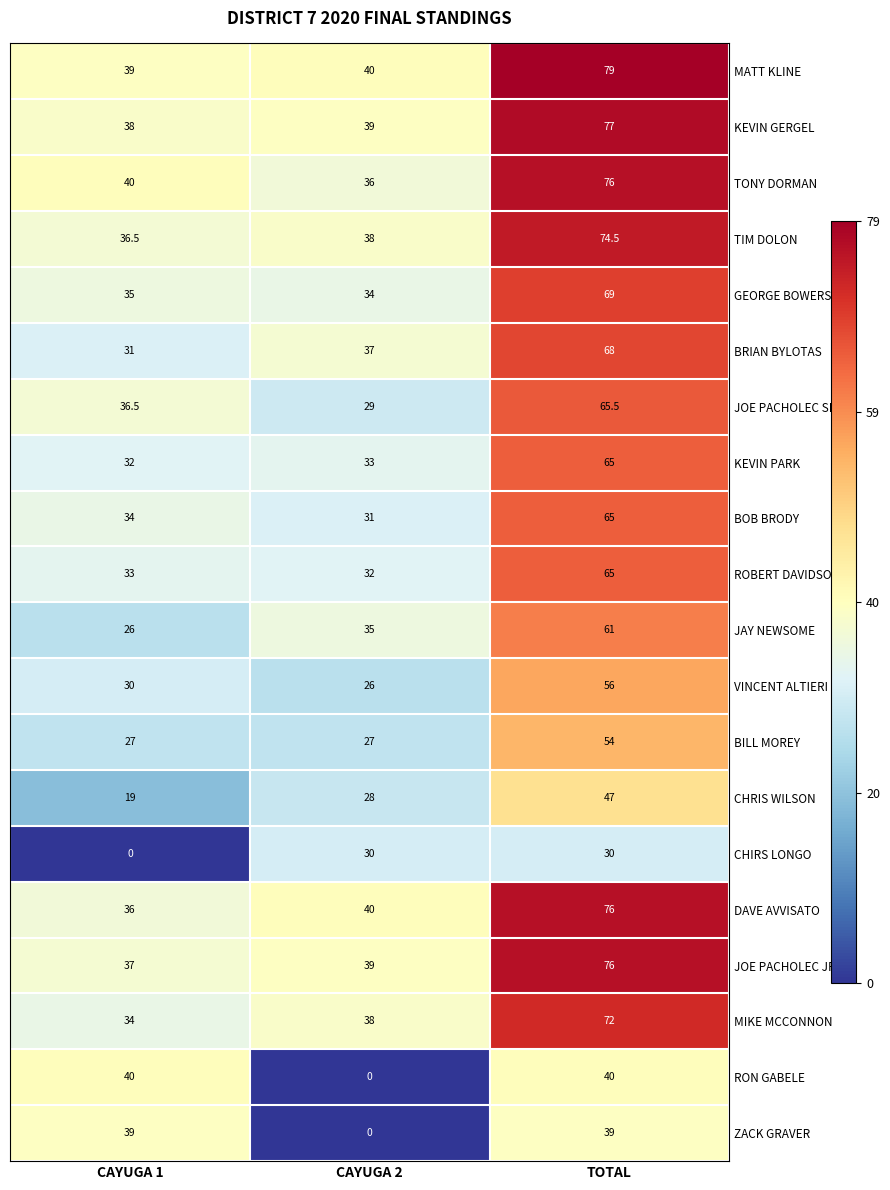

What is the sum of the DAVE AVVISATO values at CAYUGA 2 and CAYUGA 1?

76.0